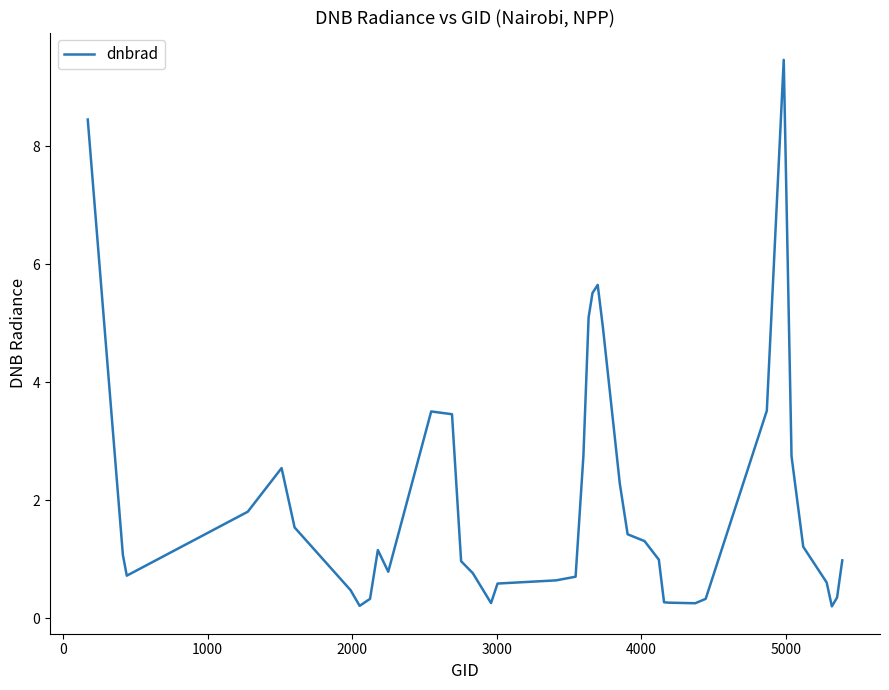

What is the difference between the maximum and minimum values?

9.3